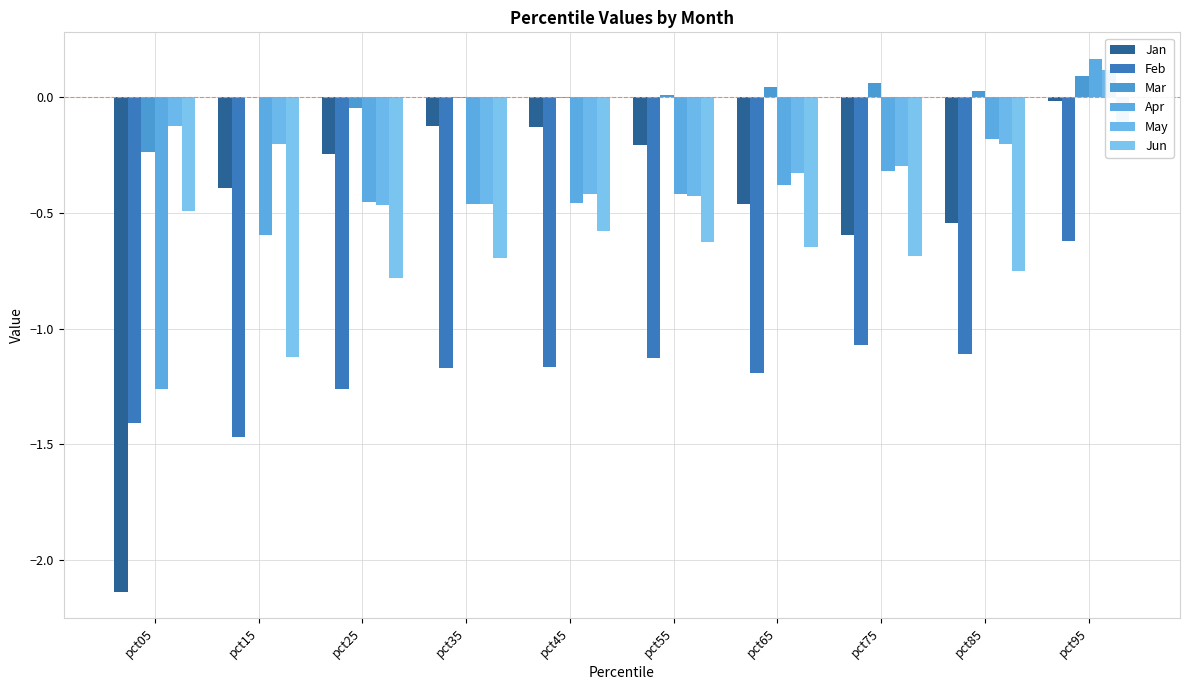

What is the value of the Mar bar at the 8th from the left?

0.1